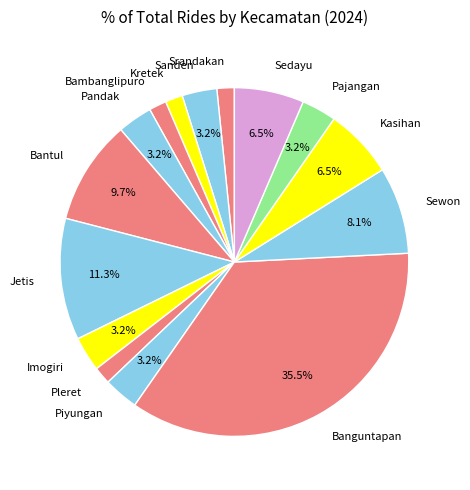

How many segments does this pie chart have?

15